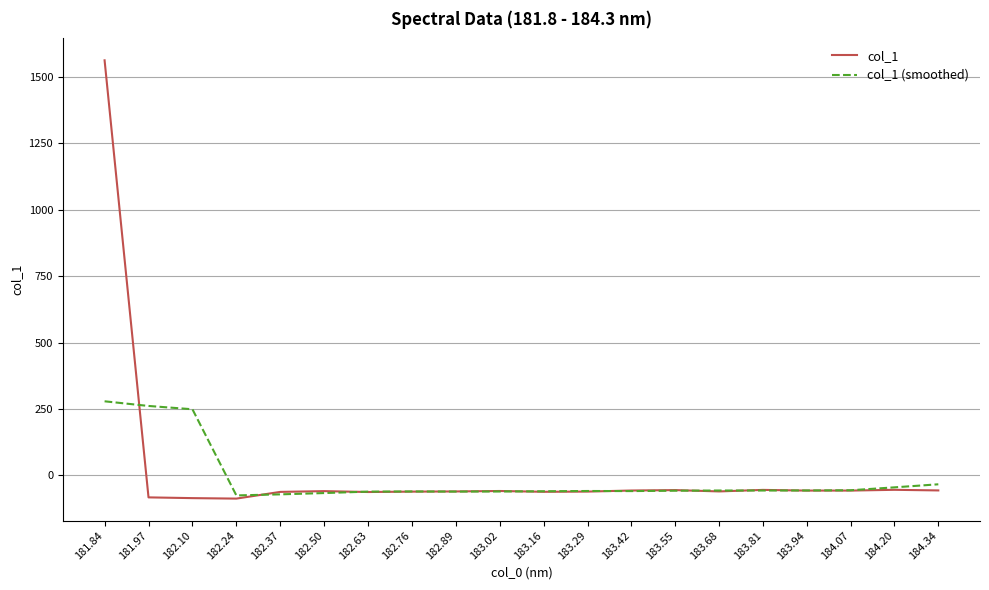

What is the total value across all series at 183.55?

-113.5